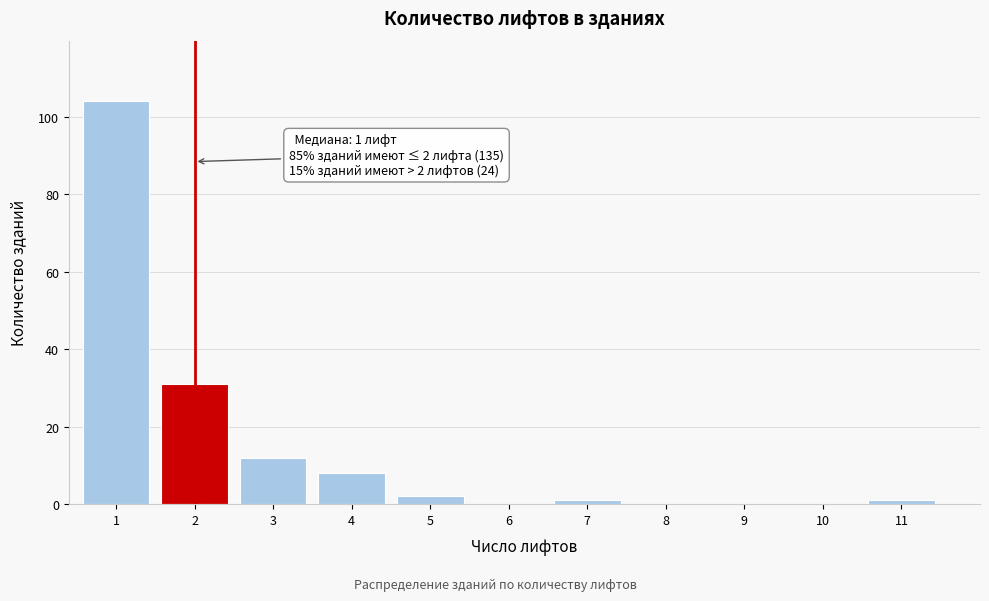

Reading left to right, list all the values displayed in this chart.

1=104	2=31	3=12	4=8	5=2	6=0	7=1	8=0	9=0	10=0	11=1